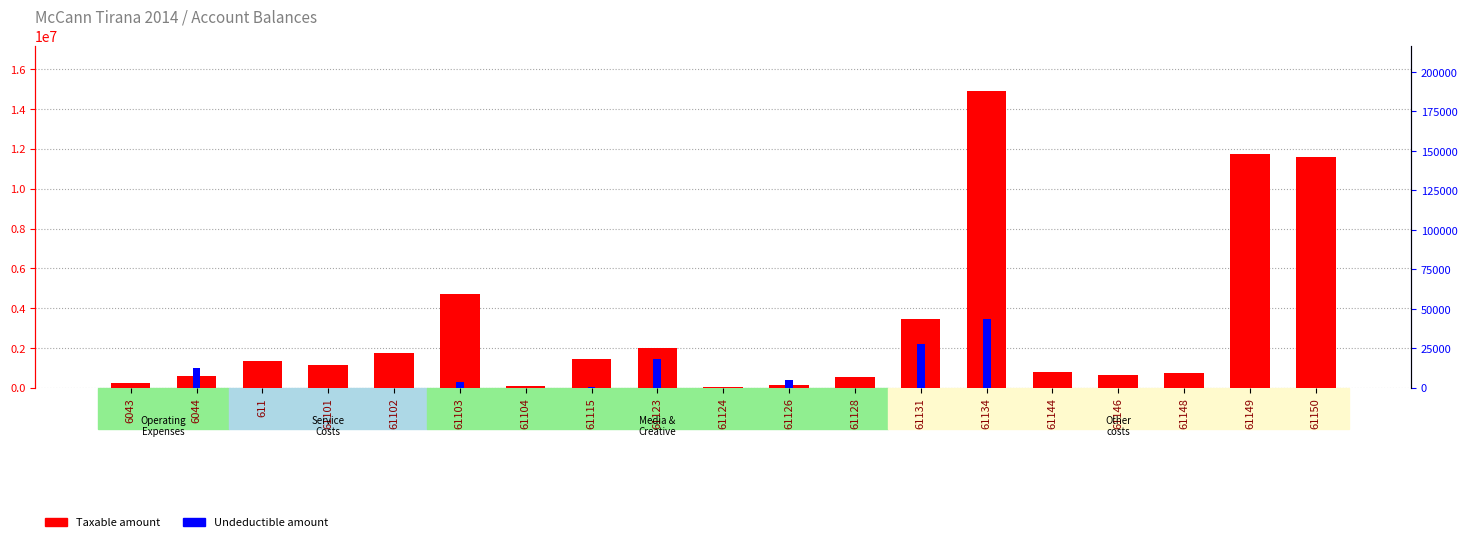

Read the Undeductible value at 6044.

12822.0